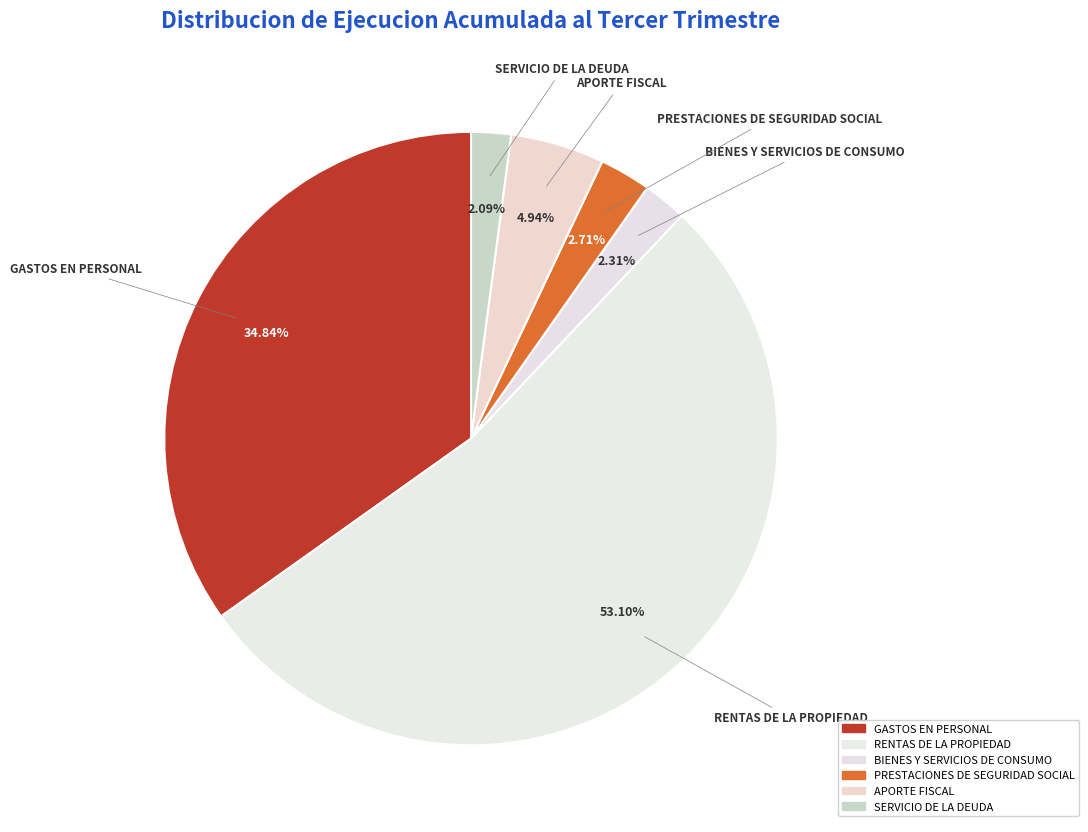

To the nearest percent, what percentage of the pie is SERVICIO DE LA DEUDA?

2%